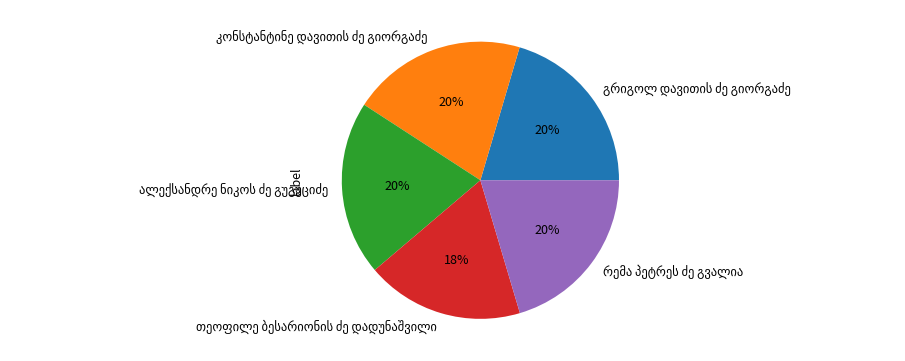

Does any single category account for the majority?

No